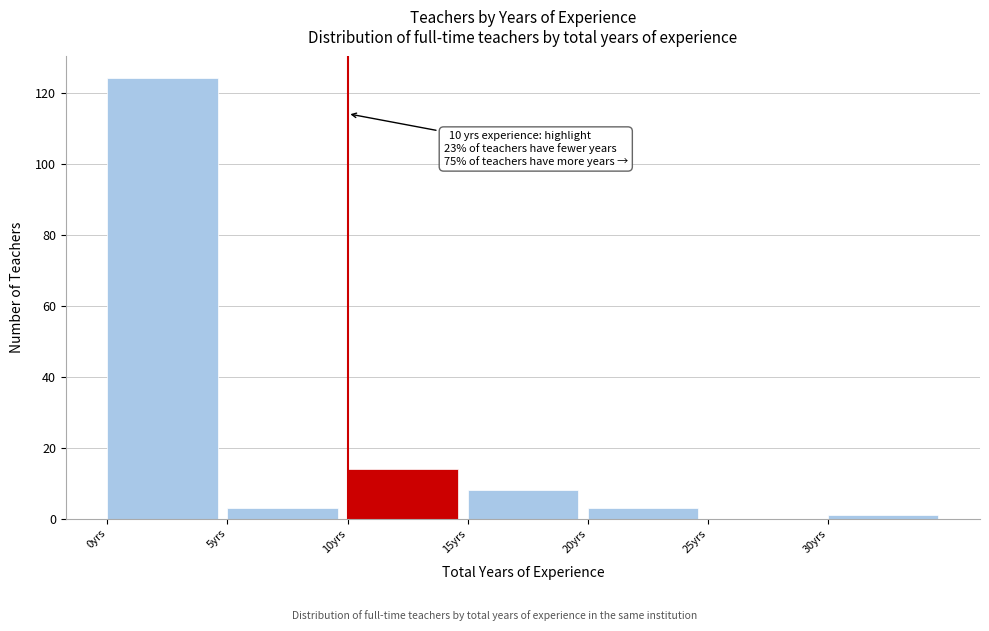

Which range on the x-axis has the tallest bar?

0 to 5